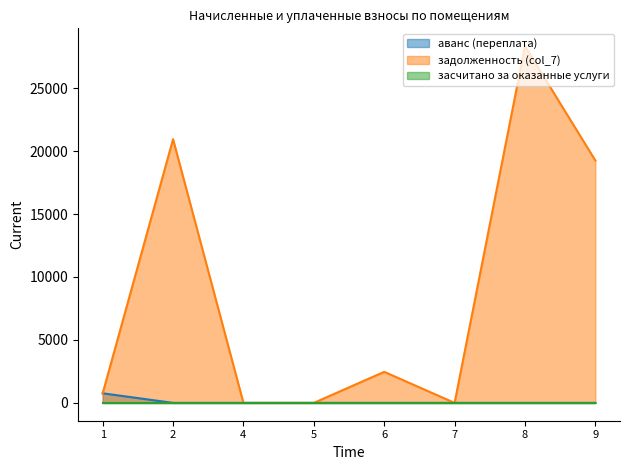

True or false: задолженность (col_7) and аванс (переплата) cross at least once.

False